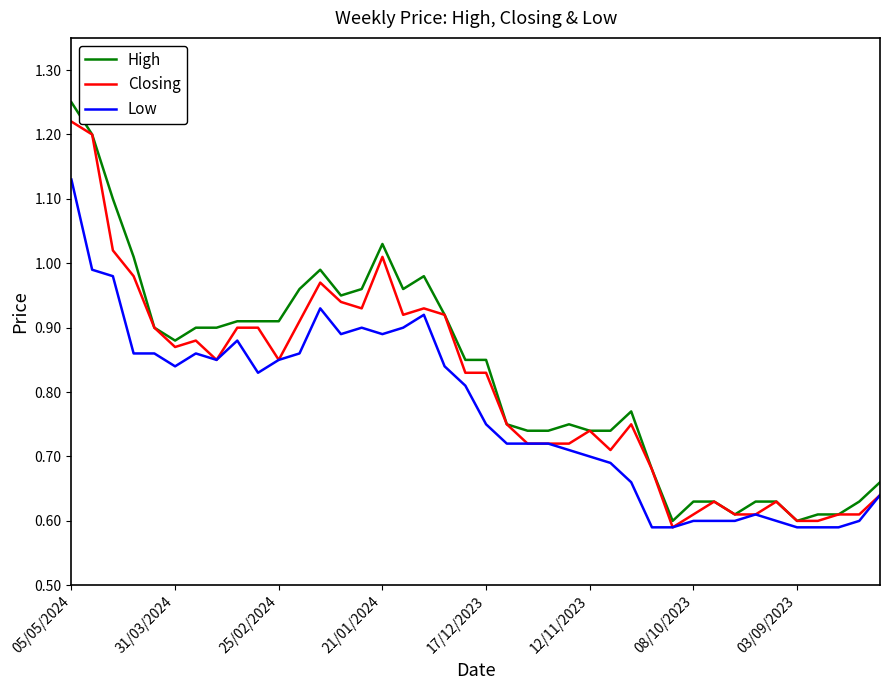

Which series has the widest spread of values?

High